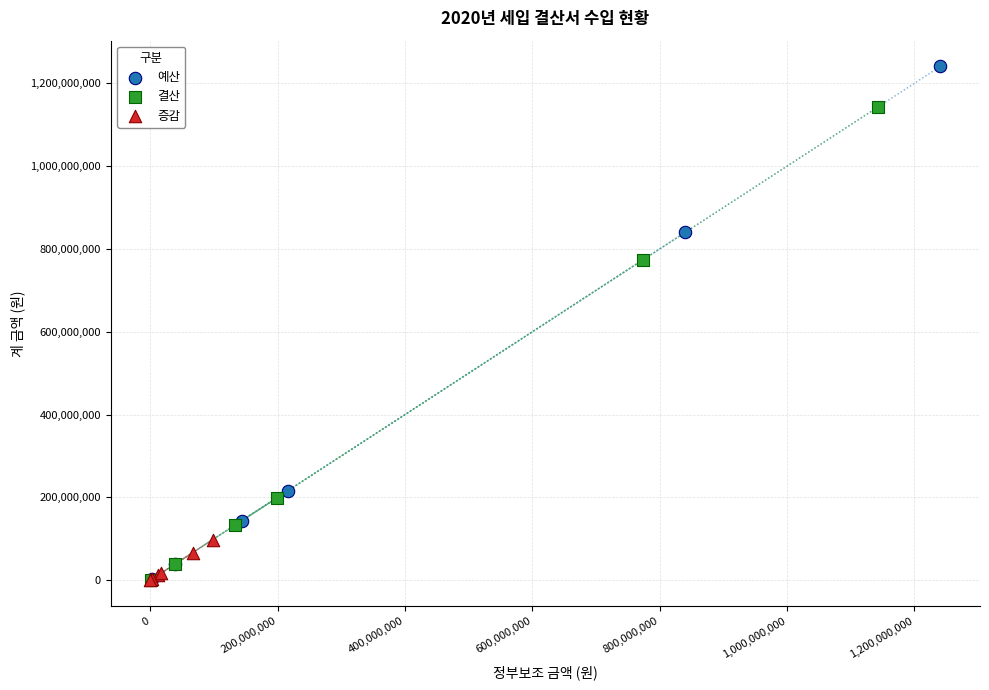

Which series has the widest spread of Y values?

예산